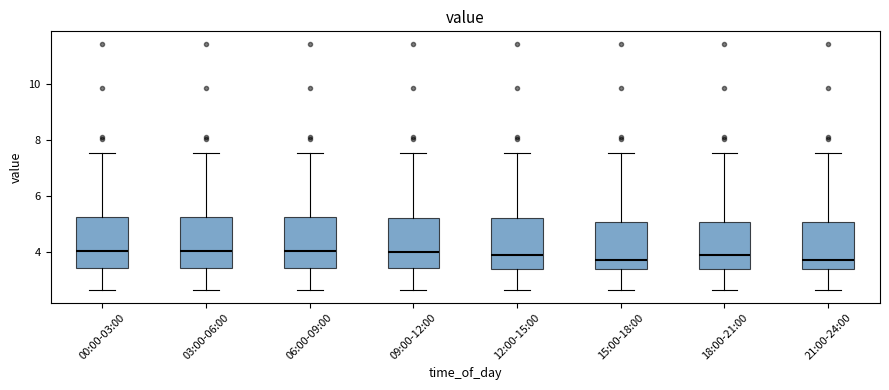

Where does the median line of the box for 18:00-21:00 sit on the y-axis? The values are not printed on the chart, so give them approximately, as read against the axis.

3.8